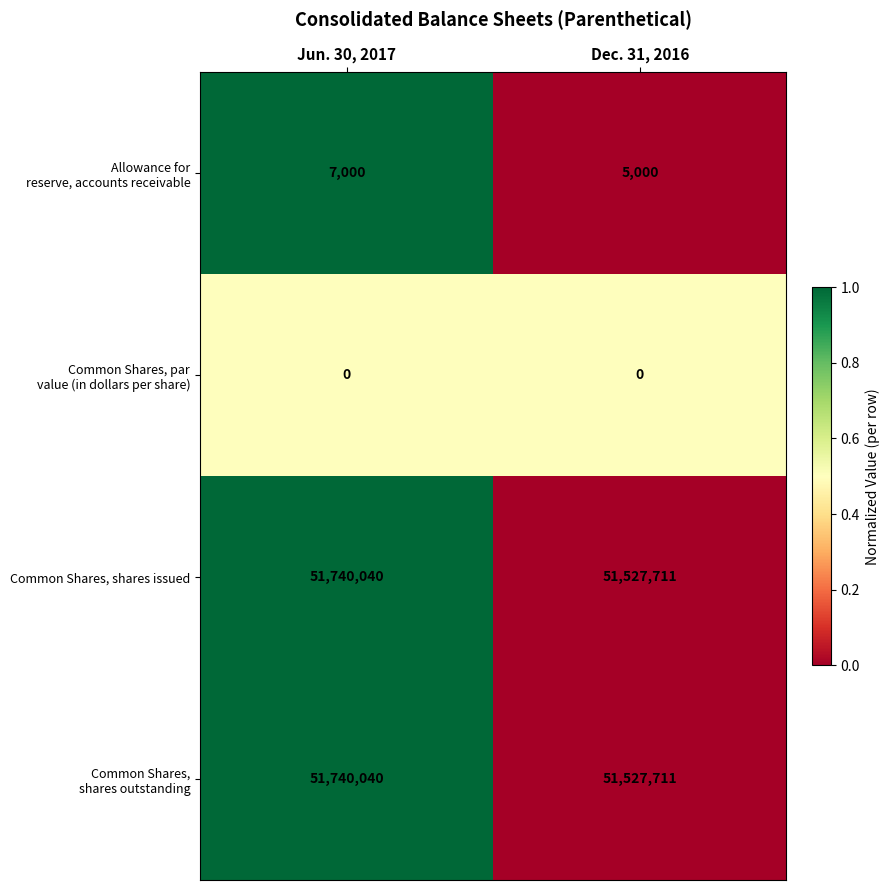

What is the difference between the highest and lowest values at Jun. 30, 2017?

51740040